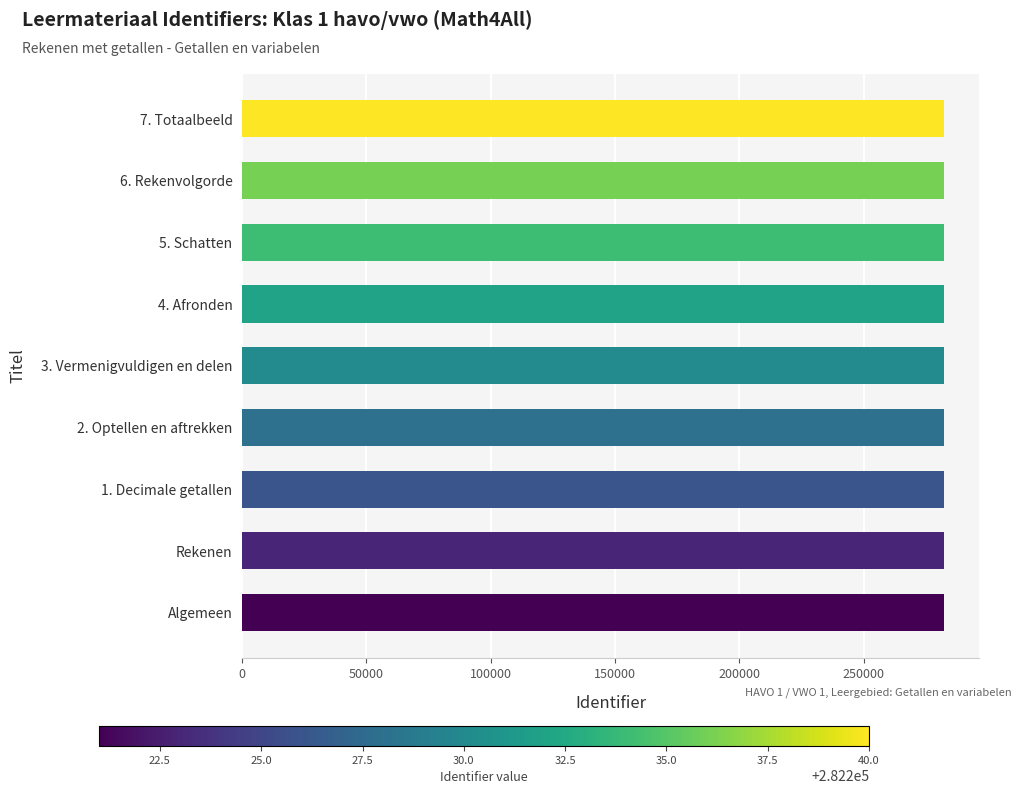

Is it true that the value at Rekenen is 282223?

True